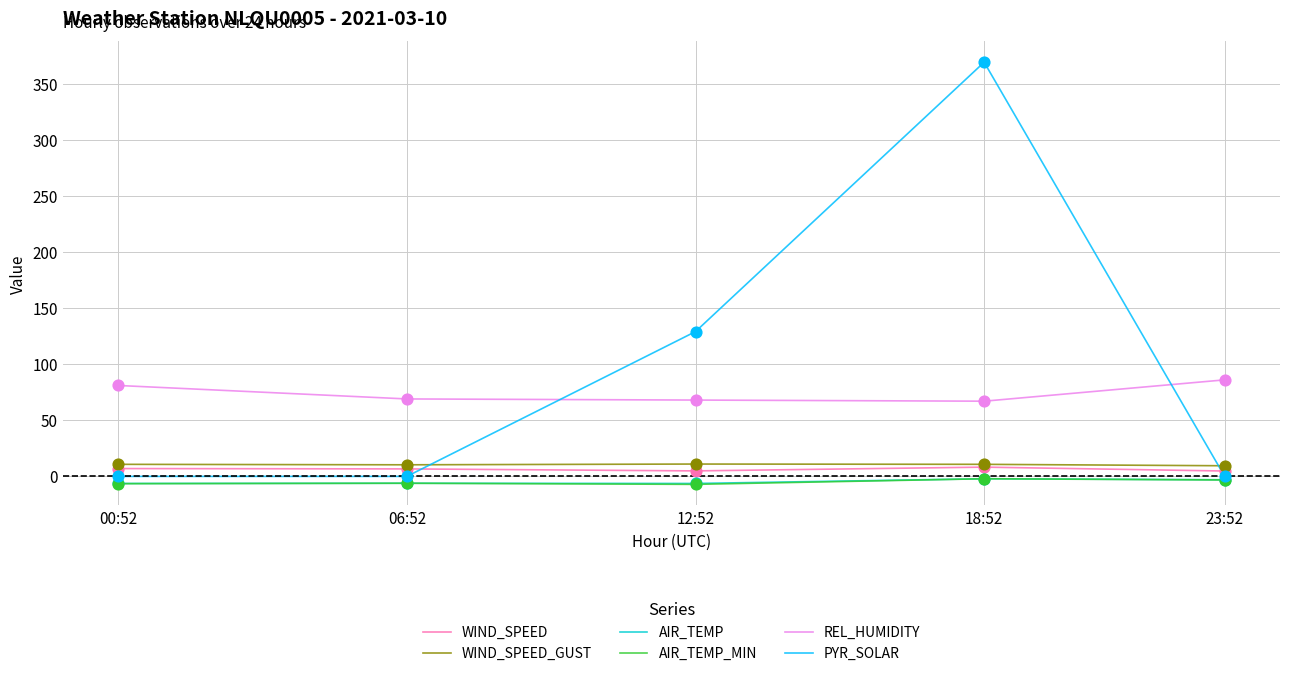

What are all the series names shown in the legend?

WIND_SPEED, WIND_SPEED_GUST, AIR_TEMP, AIR_TEMP_MIN, REL_HUMIDITY, PYR_SOLAR